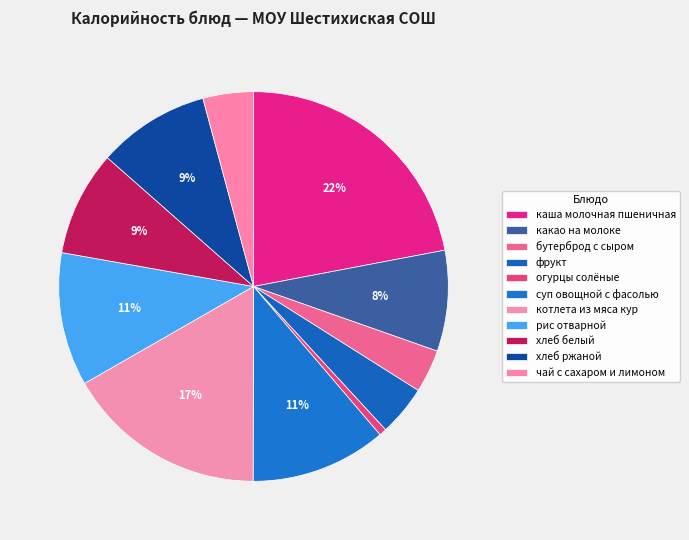

What is the change in value from бутерброд с сыром to котлета из мяса кур?

+194